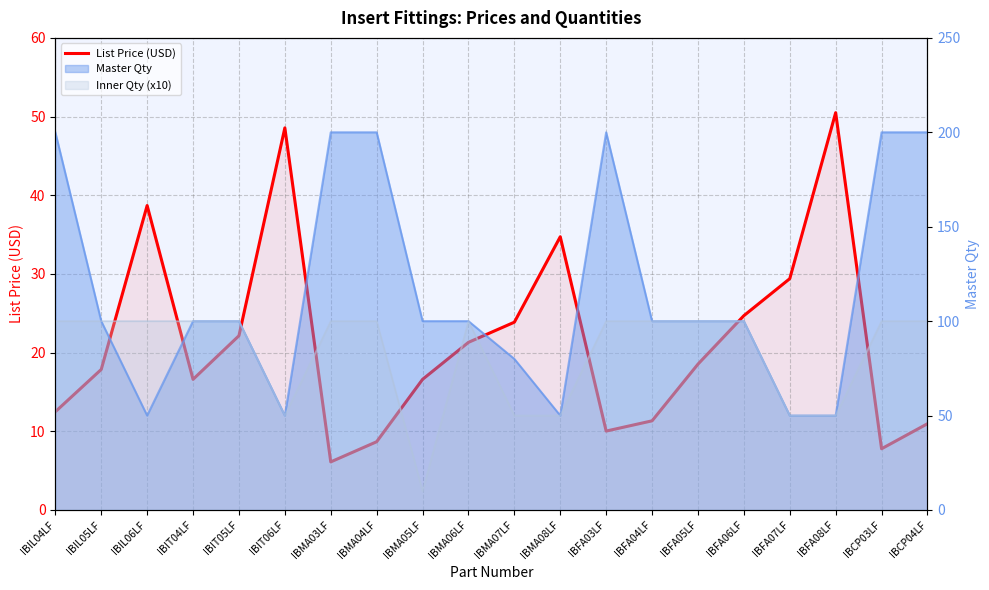

How many lines are shown in the chart?

1